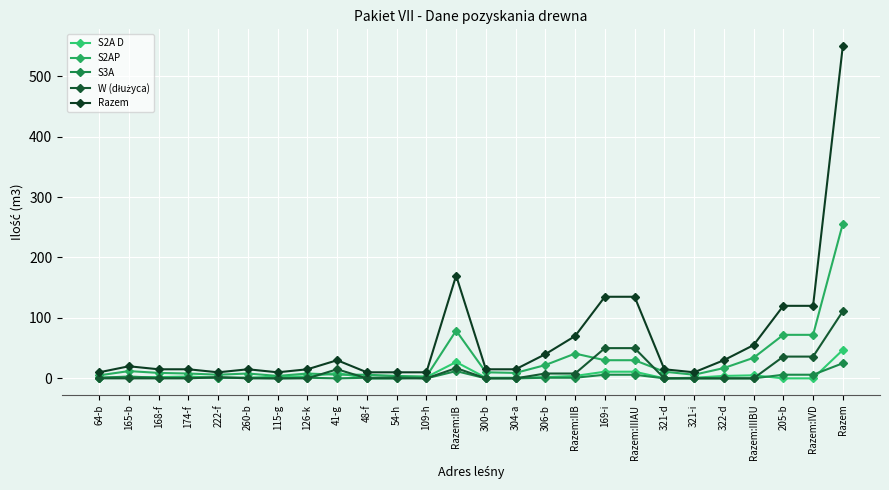

The Razem series shows 10 at 54-h. True or false?

True